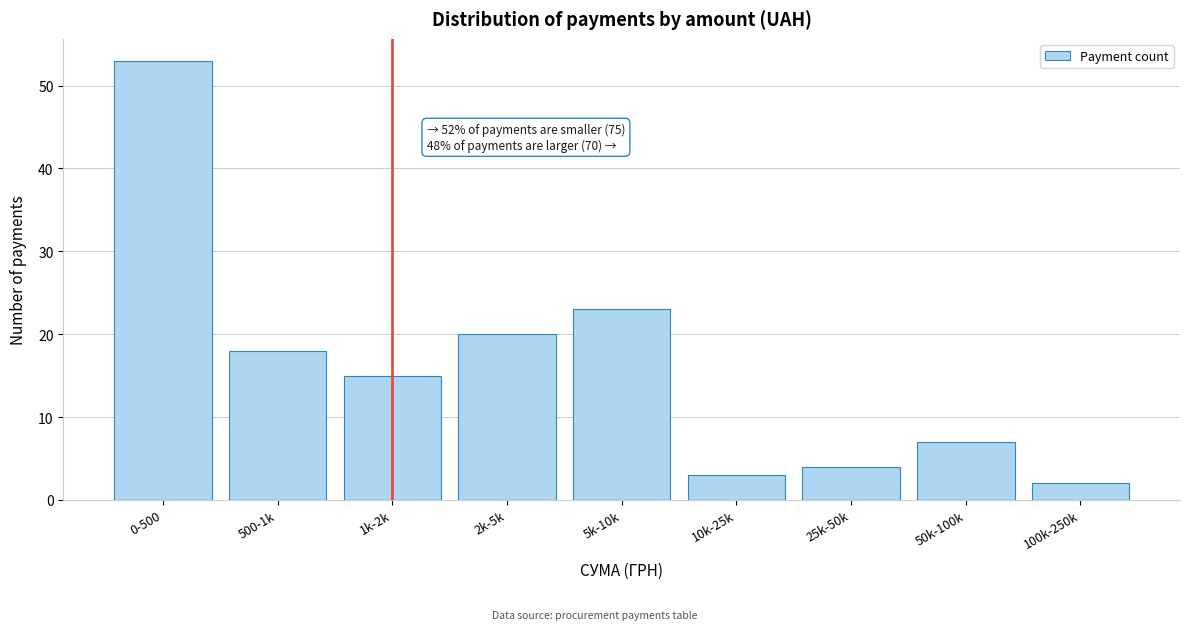

Reading left to right, list all the values displayed in this chart.

0-500=53	500-1k=18	1k-2k=15	2k-5k=20	5k-10k=23	10k-25k=3	25k-50k=4	50k-100k=7	100k-250k=2